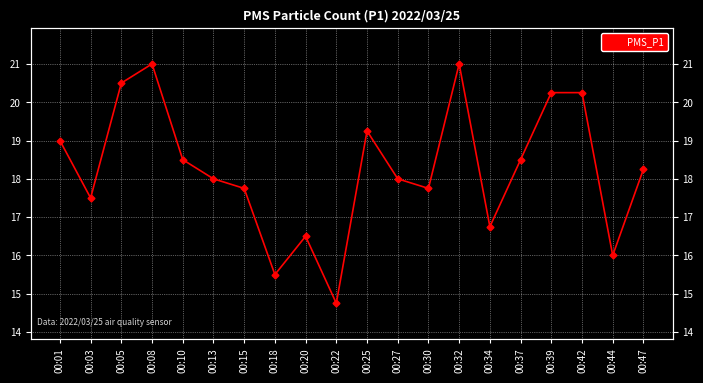

Reading left to right, extract all data points from this chart.

19.0	17.5	20.5	21.0	18.5	18.0	17.8	15.5	16.5	14.8	19.2	18.0	17.8	21.0	16.8	18.5	20.2	20.2	16.0	18.2